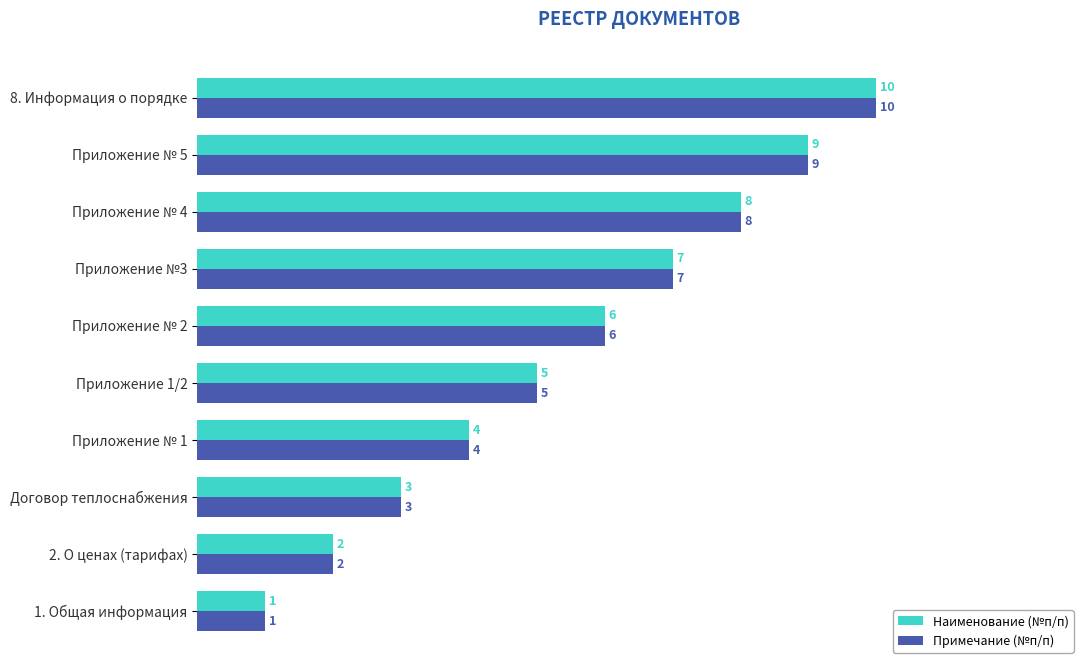

Rank the categories by Наименование (№п/п) value from highest to lowest.

8. Информация о порядке, Приложение № 5, Приложение № 4, Приложение №3, Приложение № 2, Приложение 1/2, Приложение № 1, Договор теплоснабжения, 2. О ценах (тарифах), 1. Общая информация